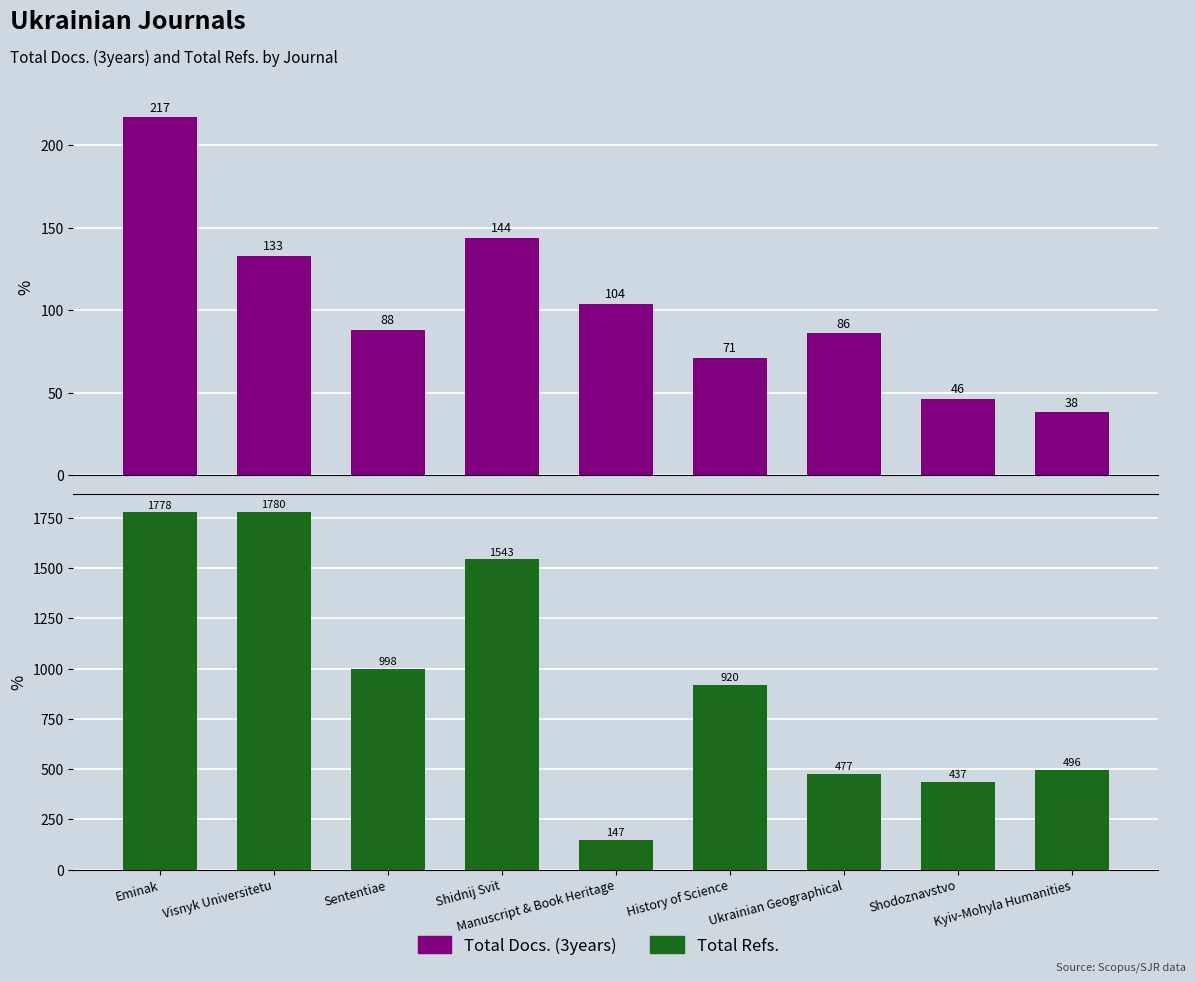

At how many categories does at least one series exceed 1527?

3